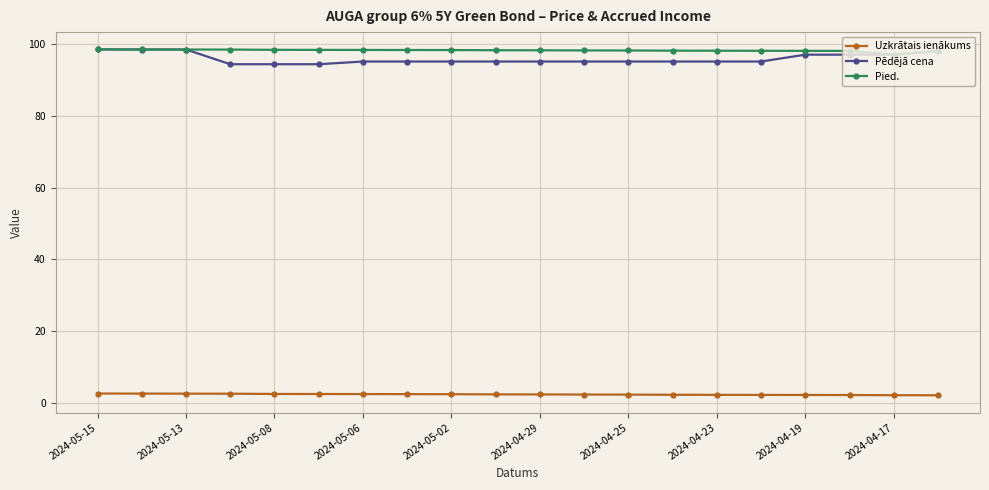

Which series has the largest range (max minus min)?

Pēdējā cena